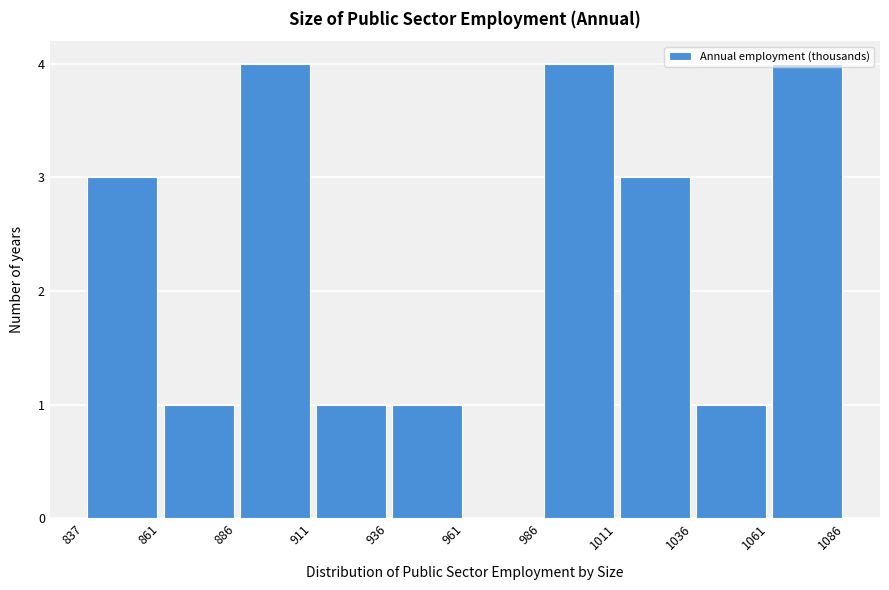

What is the height of the bar covering 861 to 886 on the x-axis? The values are not printed on the chart, so give them approximately, as read against the axis.

1